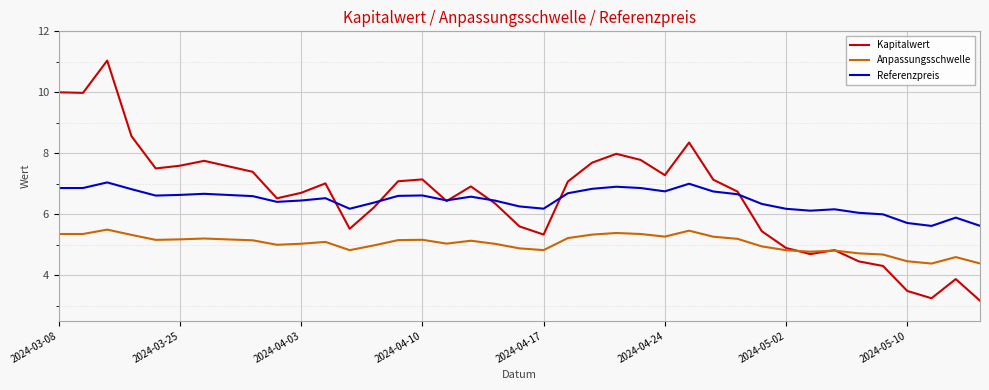

Which series has the largest range (max minus min)?

Kapitalwert